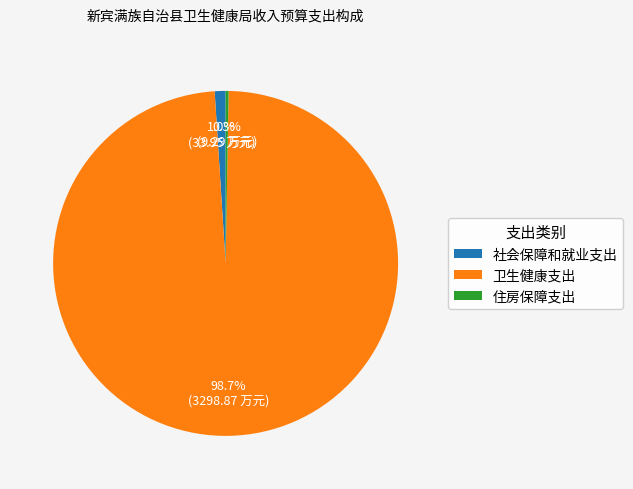

Rank the categories by value from highest to lowest.

卫生健康支出, 社会保障和就业支出, 住房保障支出